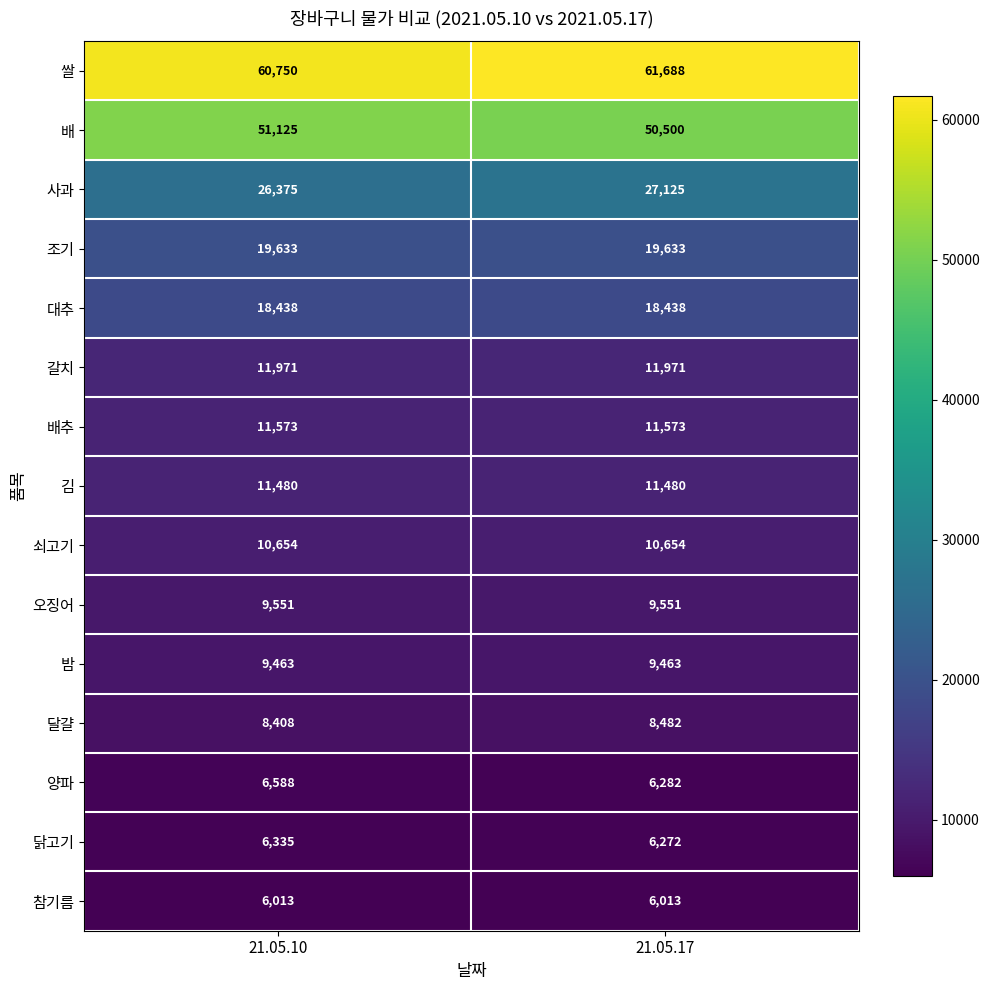

Reading left to right, transcribe all the data shown in this chart.

쌀: 21.05.10=60750	21.05.17=61688
배: 21.05.10=51125	21.05.17=50500
사과: 21.05.10=26375	21.05.17=27125
조기: 21.05.10=19633	21.05.17=19633
대추: 21.05.10=18438	21.05.17=18438
갈치: 21.05.10=11971	21.05.17=11971
배추: 21.05.10=11573	21.05.17=11573
김: 21.05.10=11480	21.05.17=11480
쇠고기: 21.05.10=10654	21.05.17=10654
오징어: 21.05.10=9551	21.05.17=9551
밤: 21.05.10=9463	21.05.17=9463
달걀: 21.05.10=8408	21.05.17=8482
양파: 21.05.10=6588	21.05.17=6282
닭고기: 21.05.10=6335	21.05.17=6272
참기름: 21.05.10=6013	21.05.17=6013